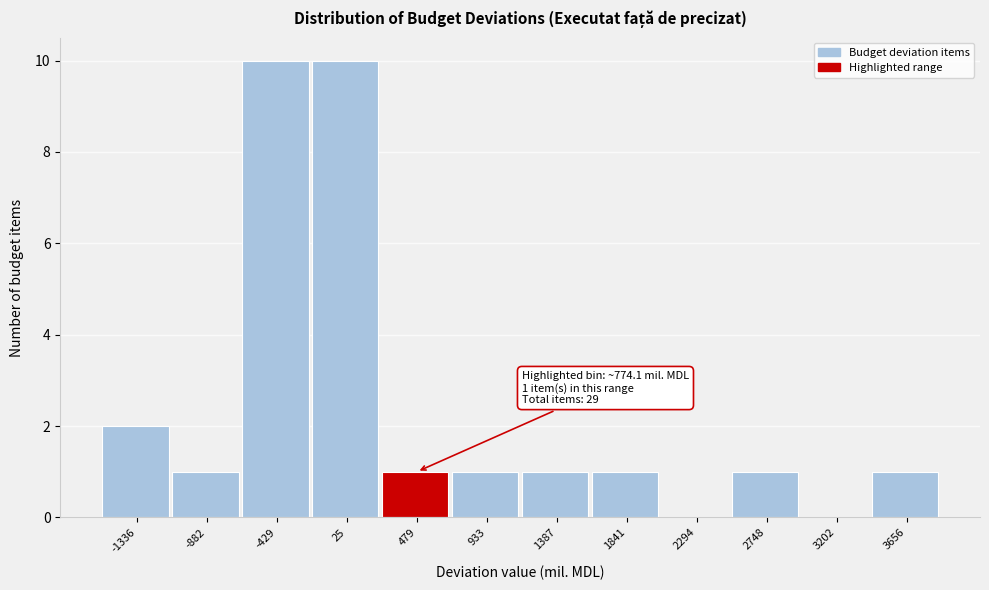

Reading left to right, what are all the values shown in this chart?

-1336=2	-882=1	-429=10	25=10	479=1	933=1	1387=1	1841=1	2294=0	2748=1	3202=0	3656=1